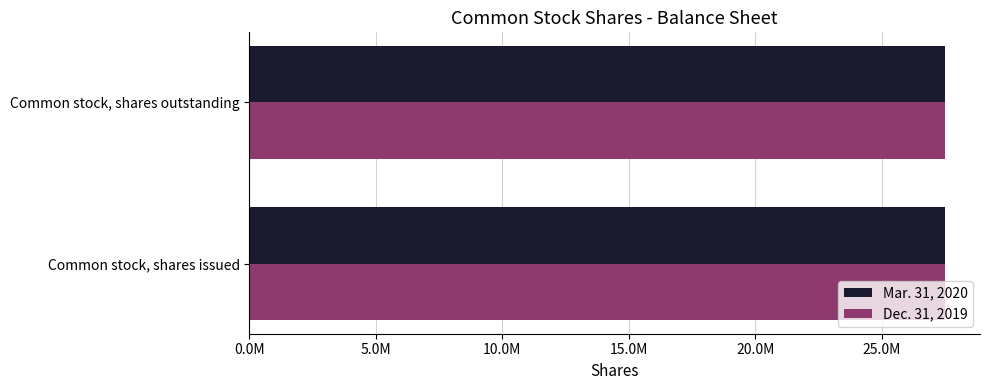

What are all the series names shown in the legend?

Mar. 31, 2020, Dec. 31, 2019